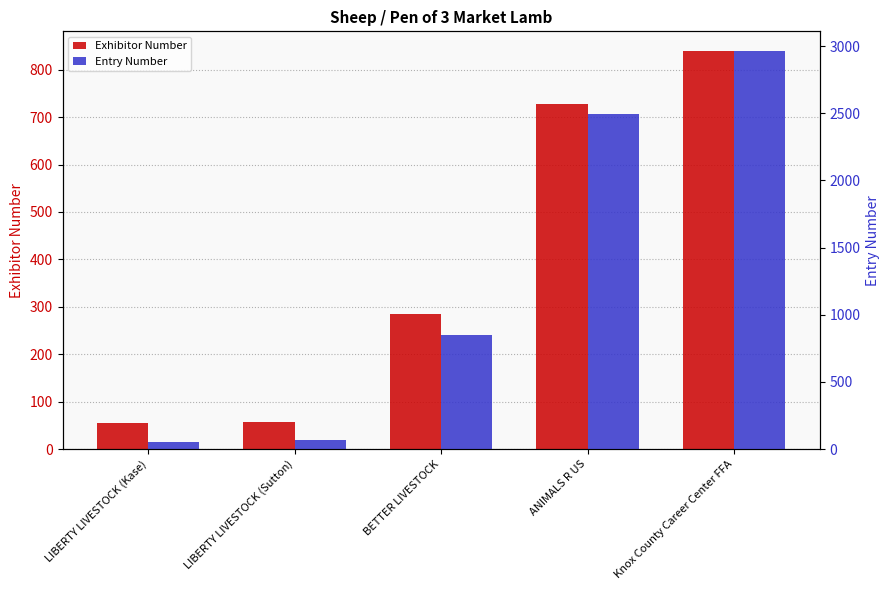

The Exhibitor Number series shows 392 at ANIMALS R US. True or false?

False